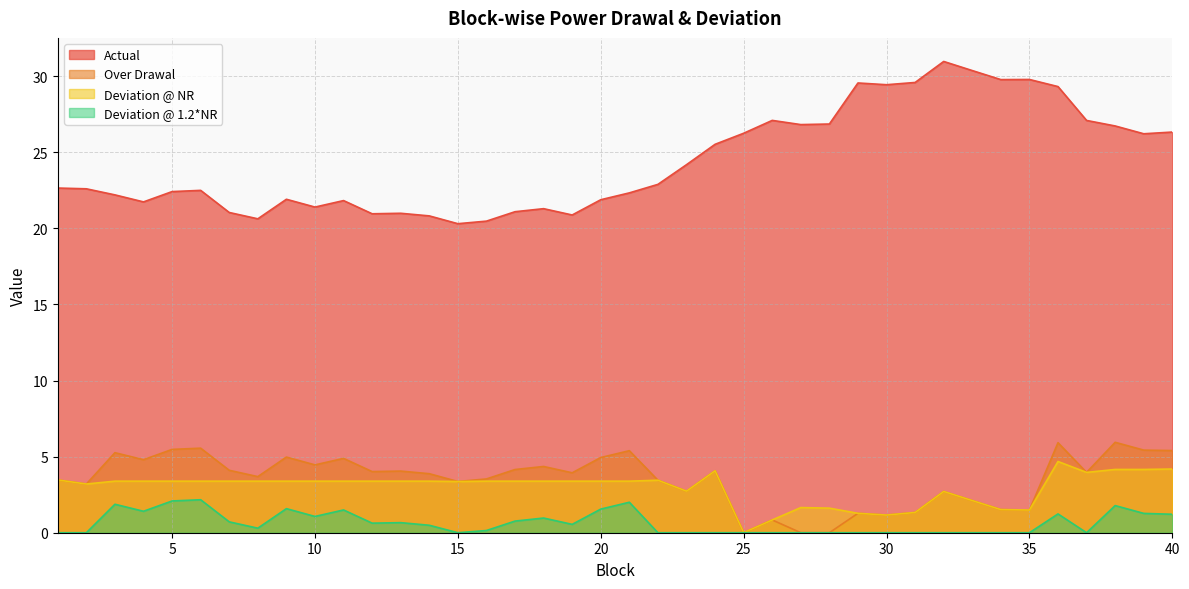

Which series changed the most between 10 and 33?

Actual